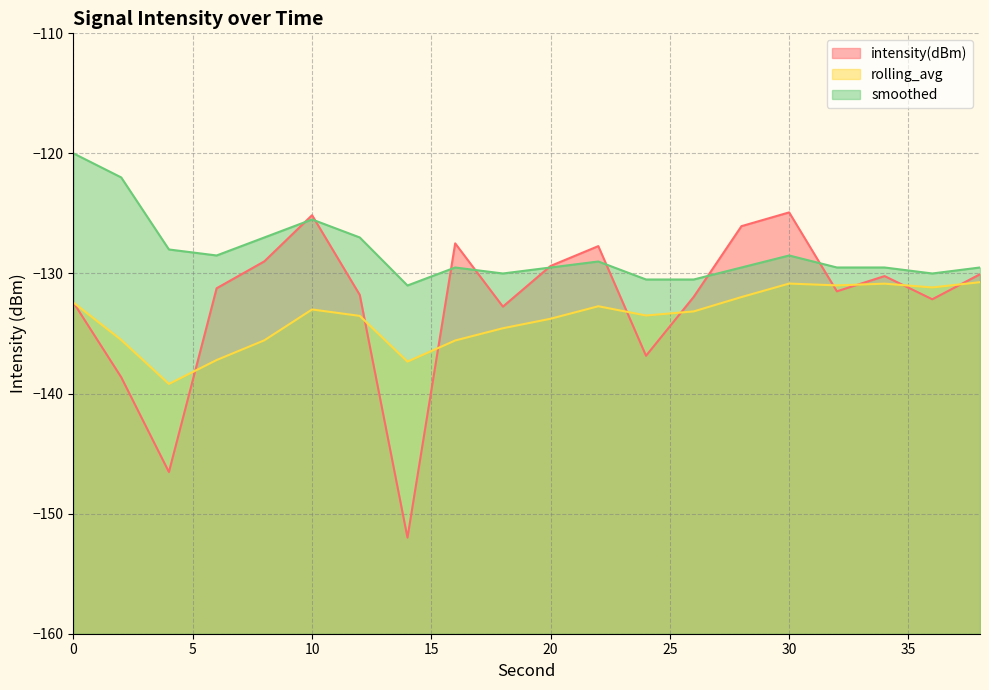

Which category has the lowest value in the intensity(dBm) series?

14